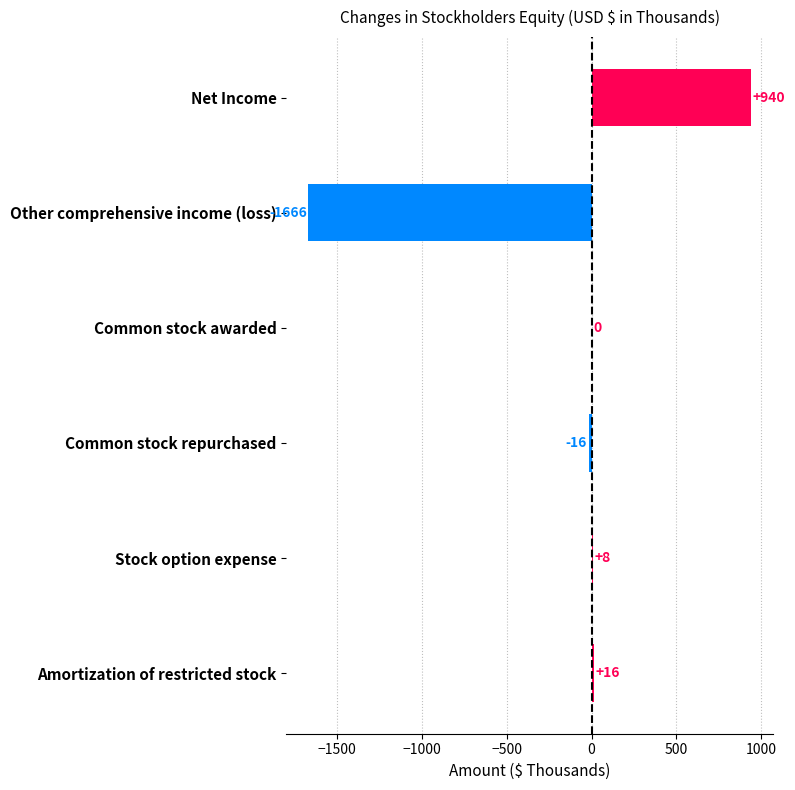

What is the average value?

-120